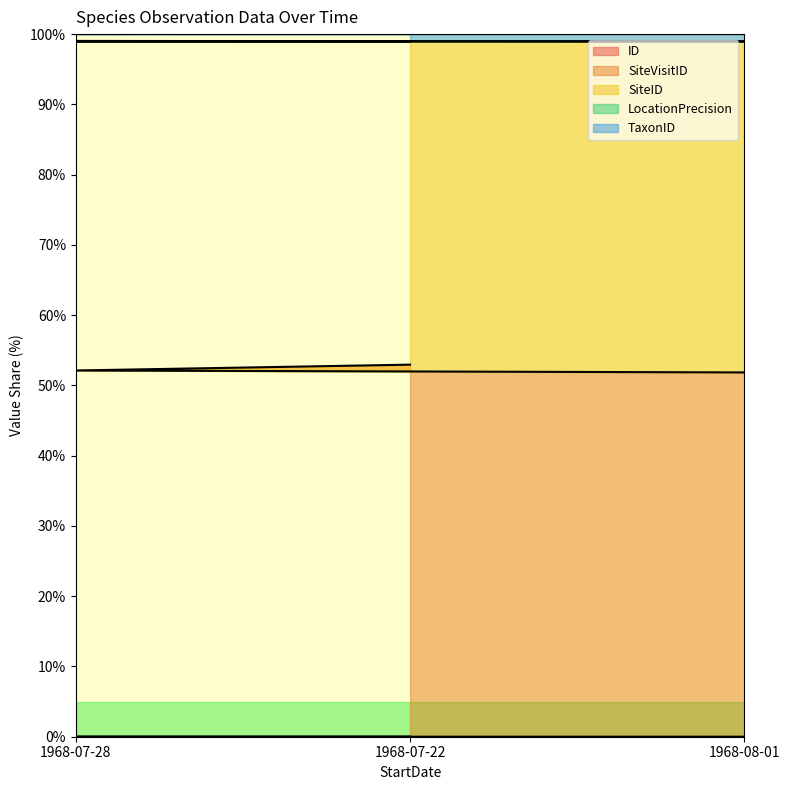

Does the chart display data point markers on the line(s)?

No